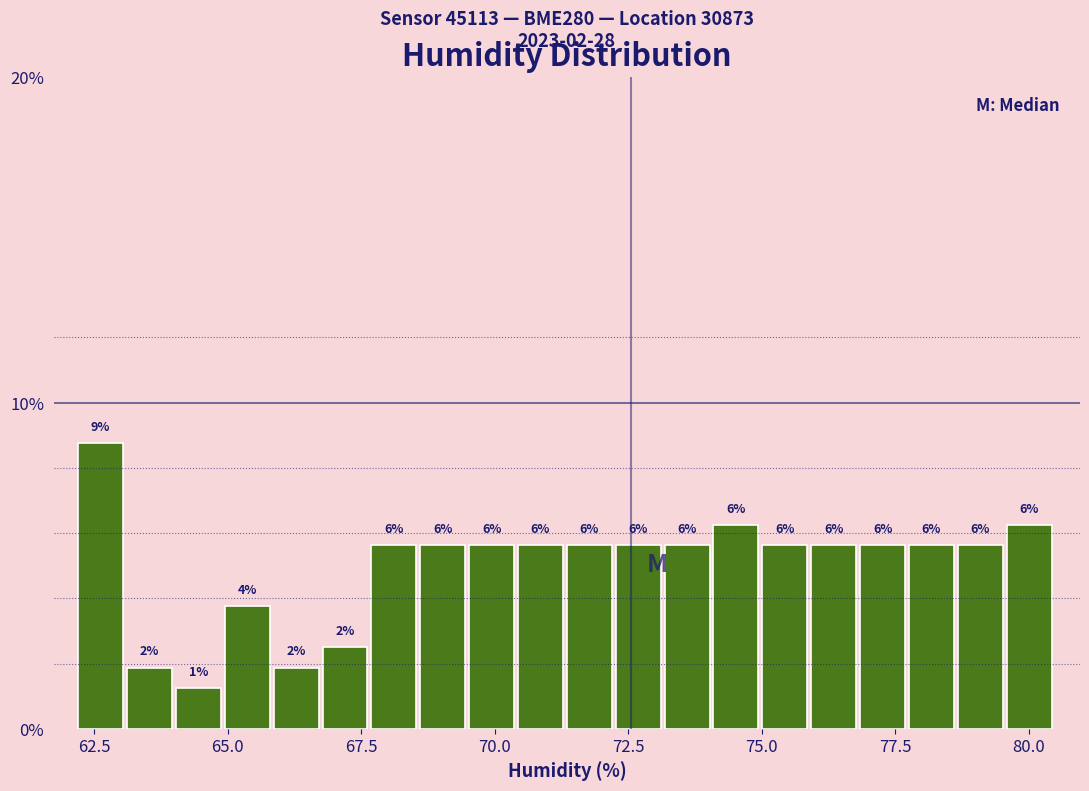

Around what value on the x-axis is the tallest bar? Give the approximate position of its centre, as read against the axis.

62.5